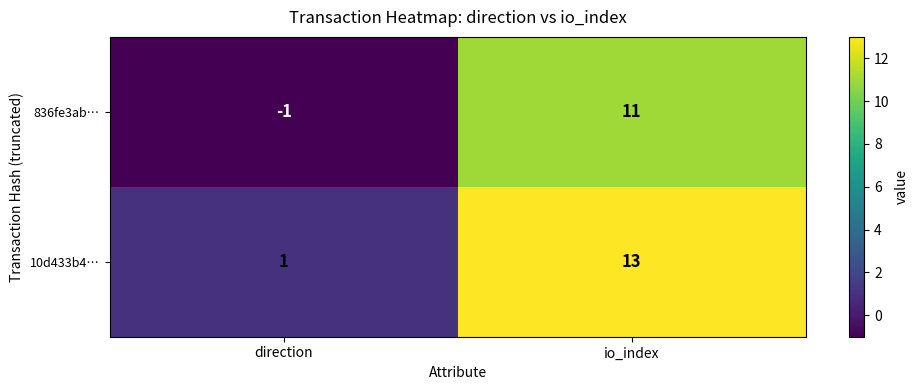

Which series has the largest total across all categories?

10d433b4…